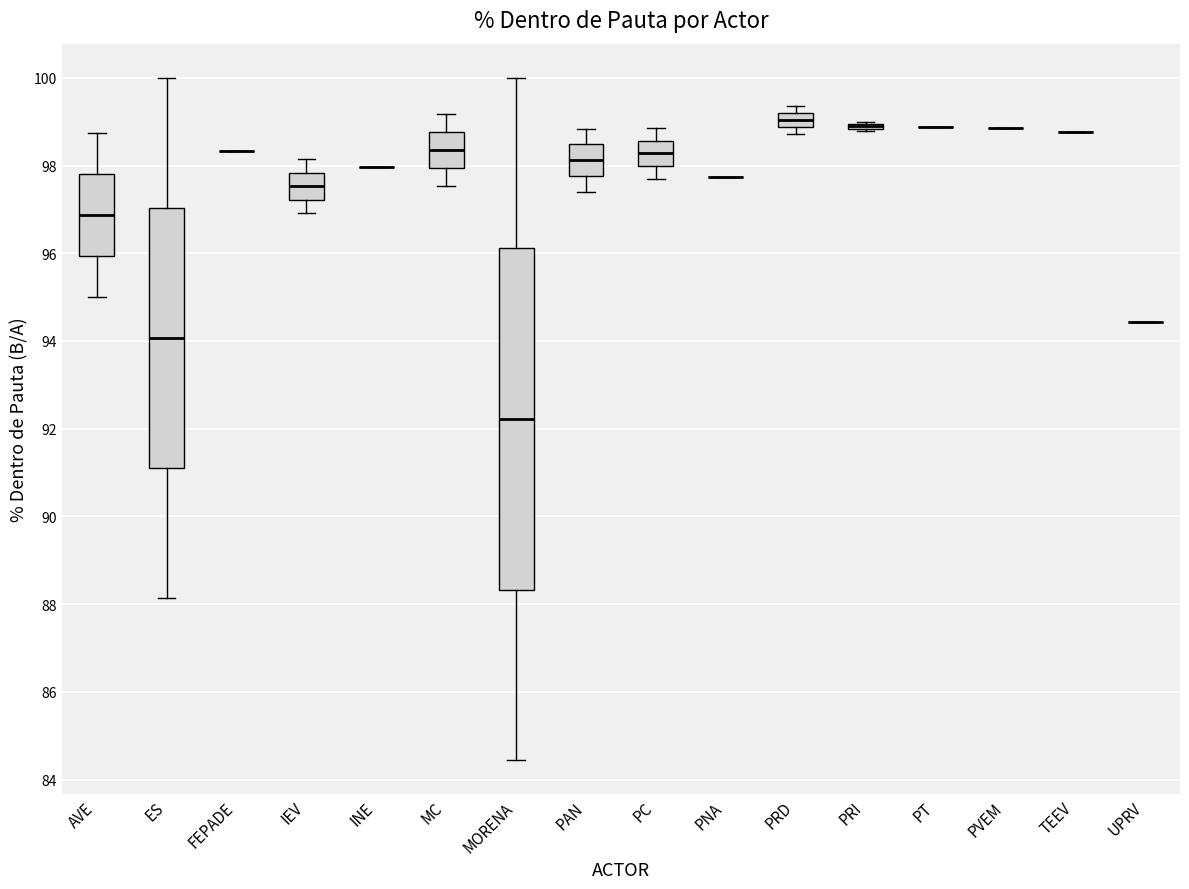

Which box is the tallest, from its lower edge to its upper edge?

MORENA